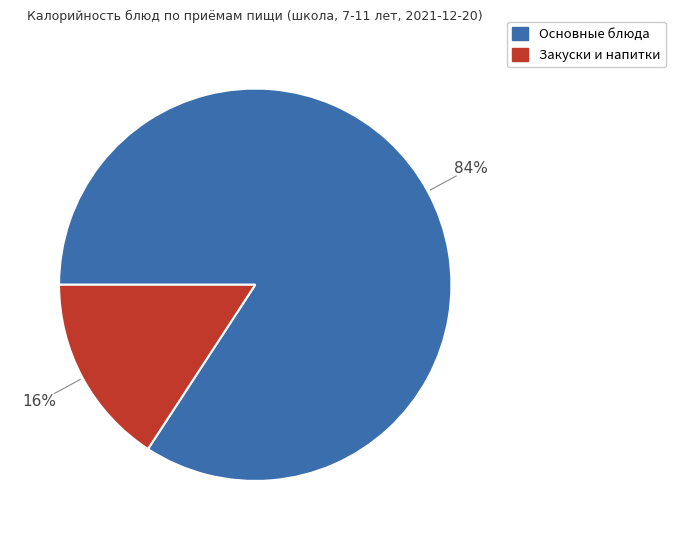

Is there a majority slice in this chart?

Yes